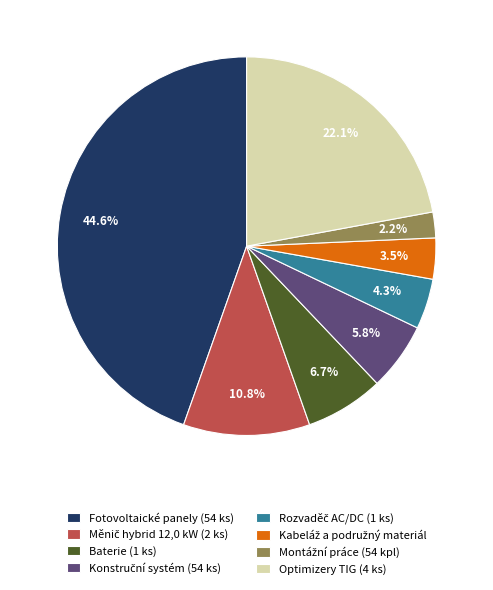

Does any single category account for the majority?

No